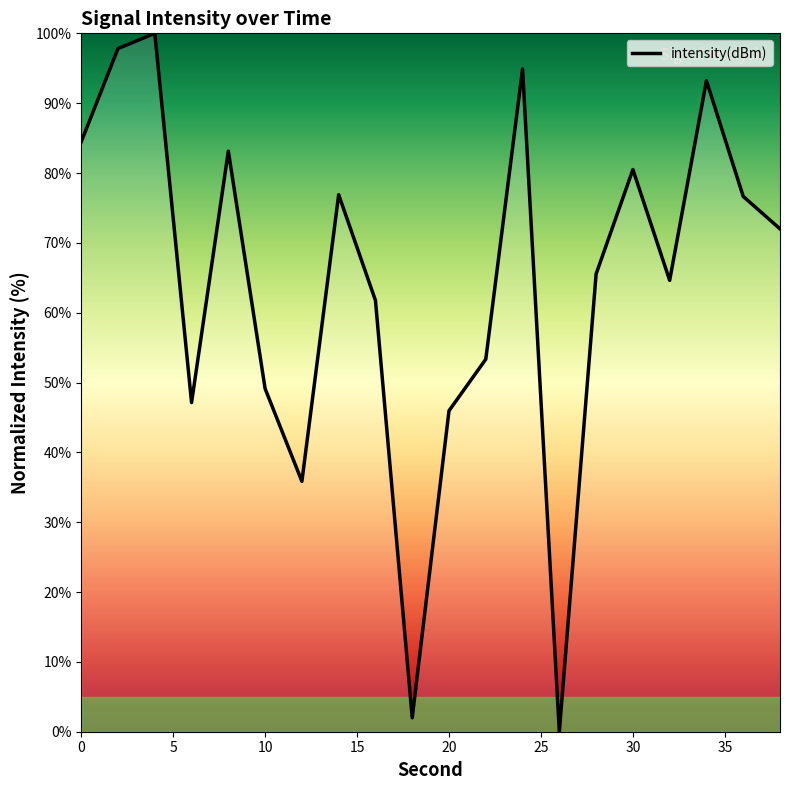

What is the greatest value displayed?

100.0